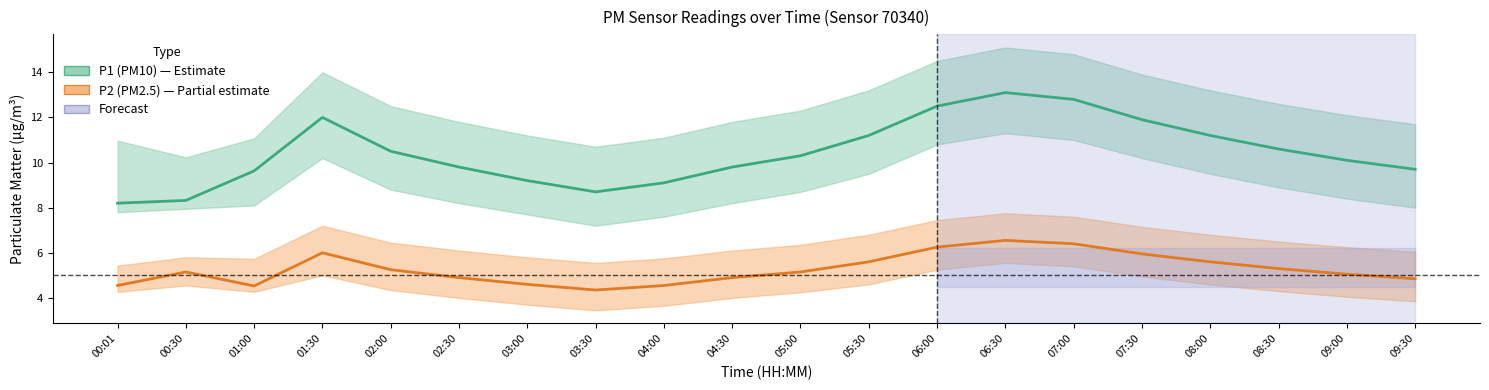

Rank the series by their average value, from lowest to highest.

P2 (PM2.5), P1 (PM10)